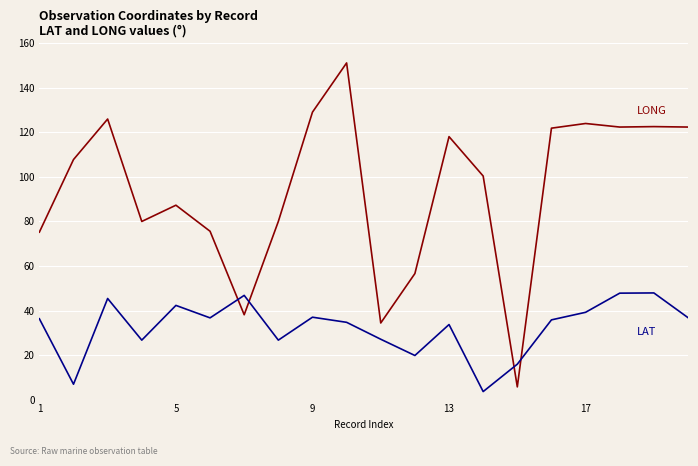

What is the greatest value displayed?

151.2